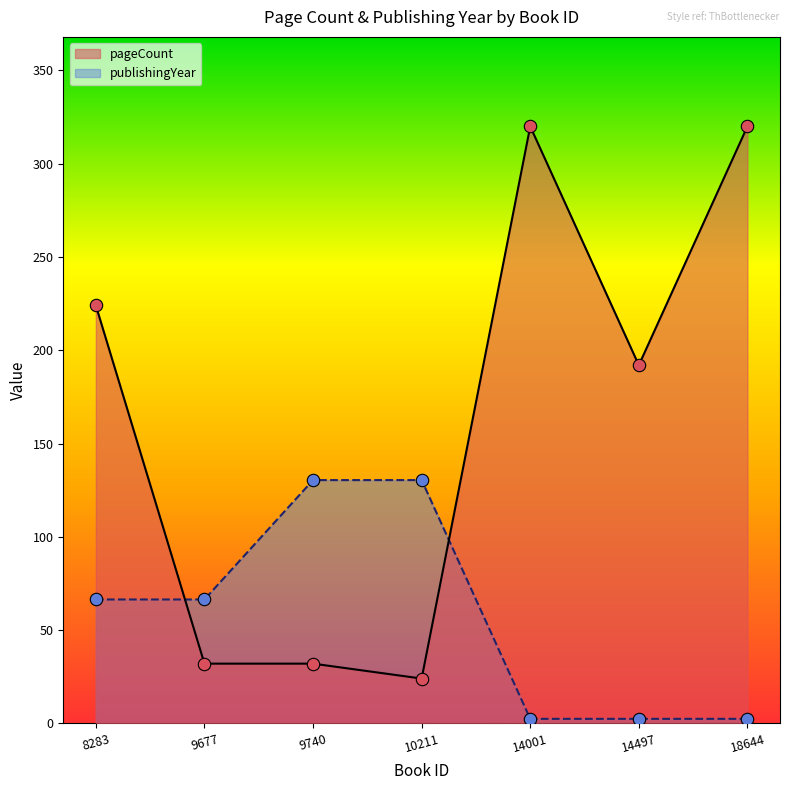

At which category is the sum across all series the highest?

14001